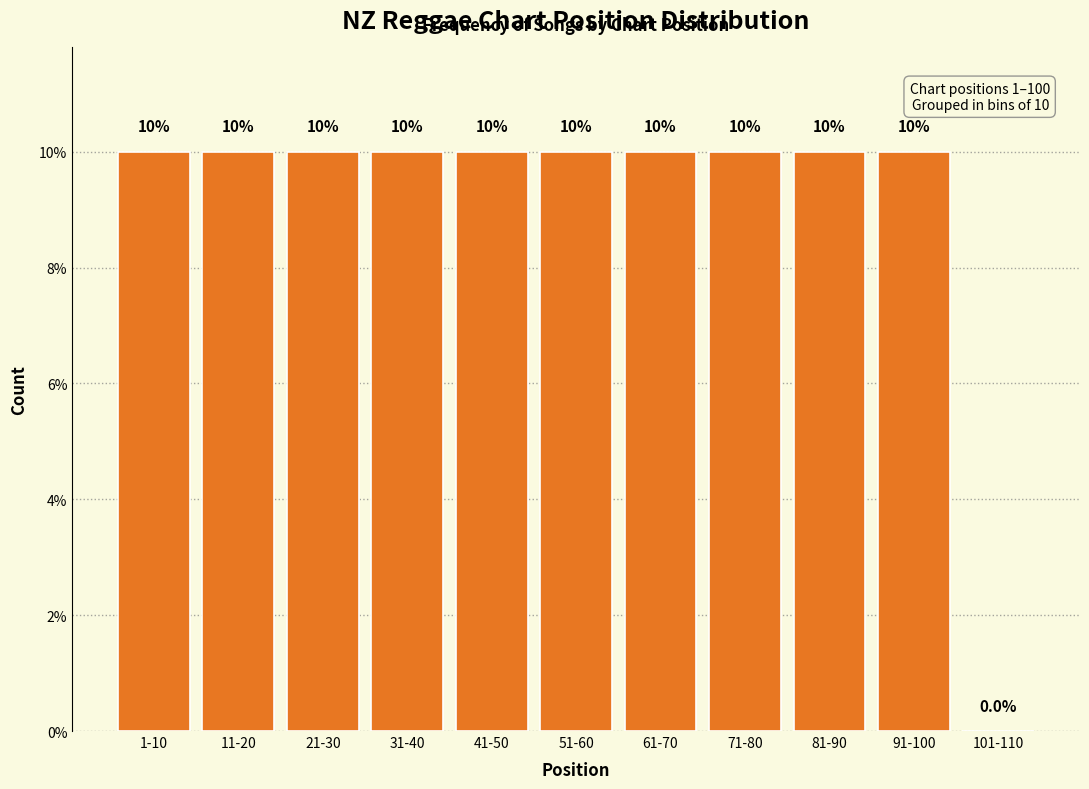

Reading right to left, transcribe all the data shown in this chart.

101-110=0	91-100=10	81-90=10	71-80=10	61-70=10	51-60=10	41-50=10	31-40=10	21-30=10	11-20=10	1-10=10